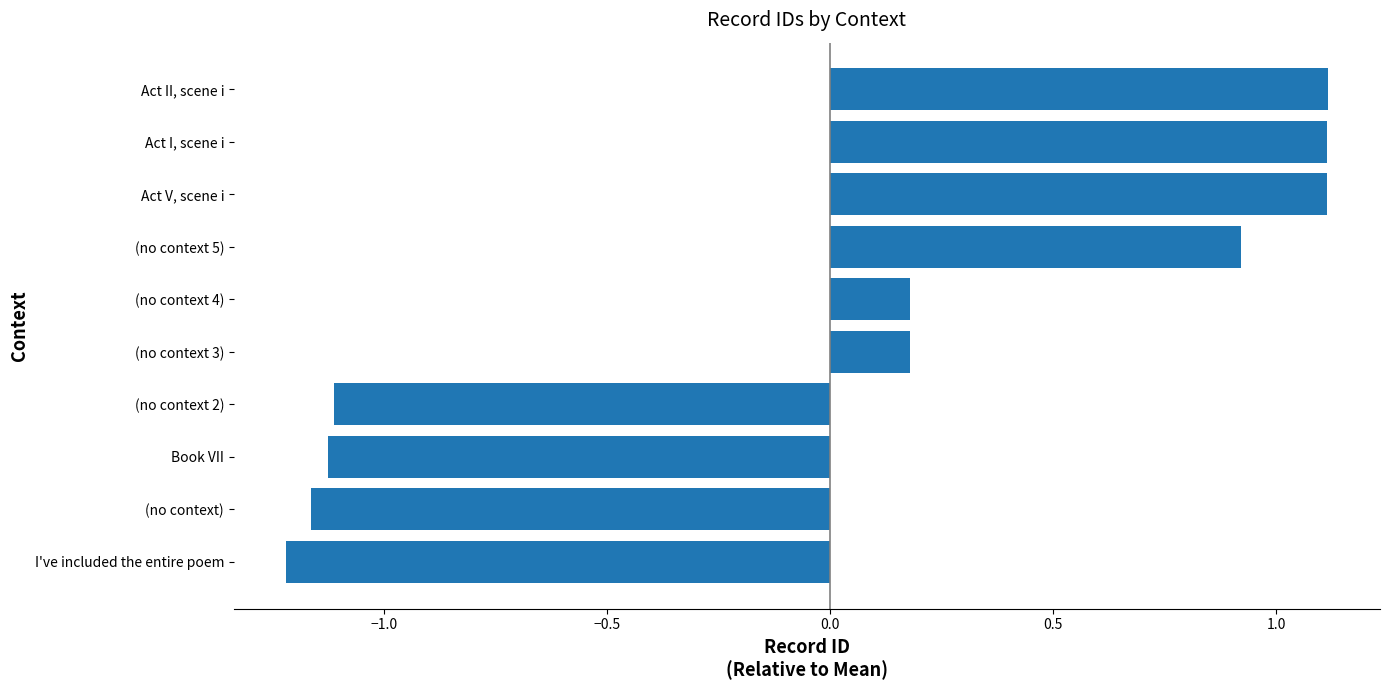

What is the maximum value shown in the chart?

1.1